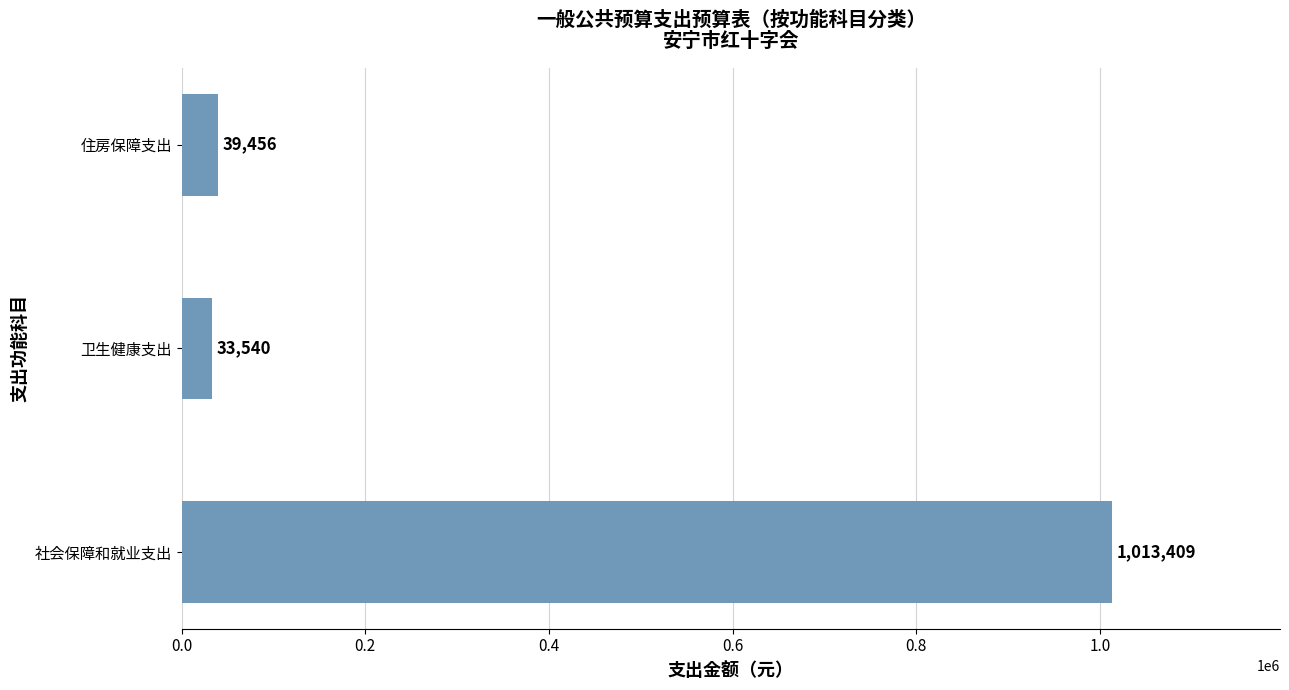

The value at 社会保障和就业支出 is 1013409. True or false?

True